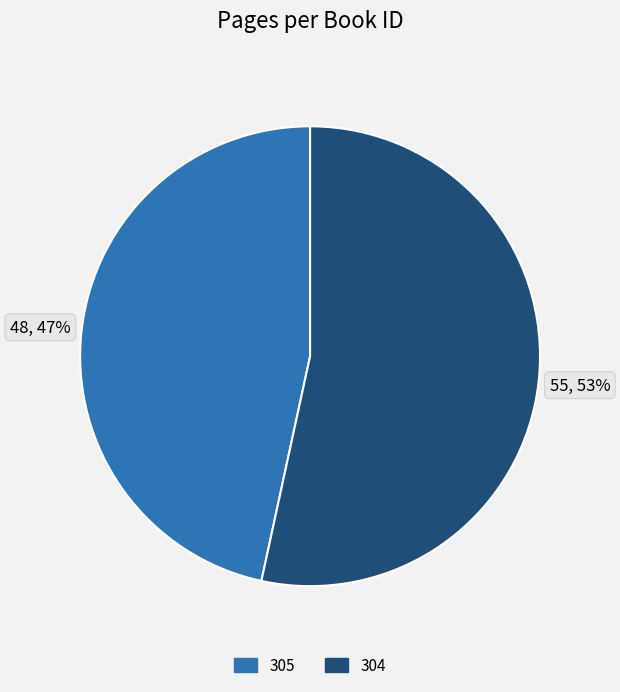

Rank the categories by value from lowest to highest.

305, 304